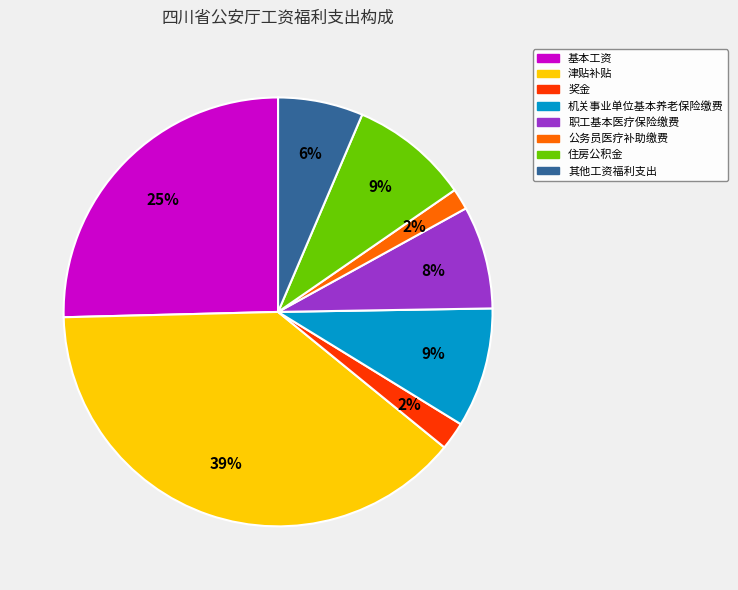

Is there any slice that represents more than half of the pie?

No